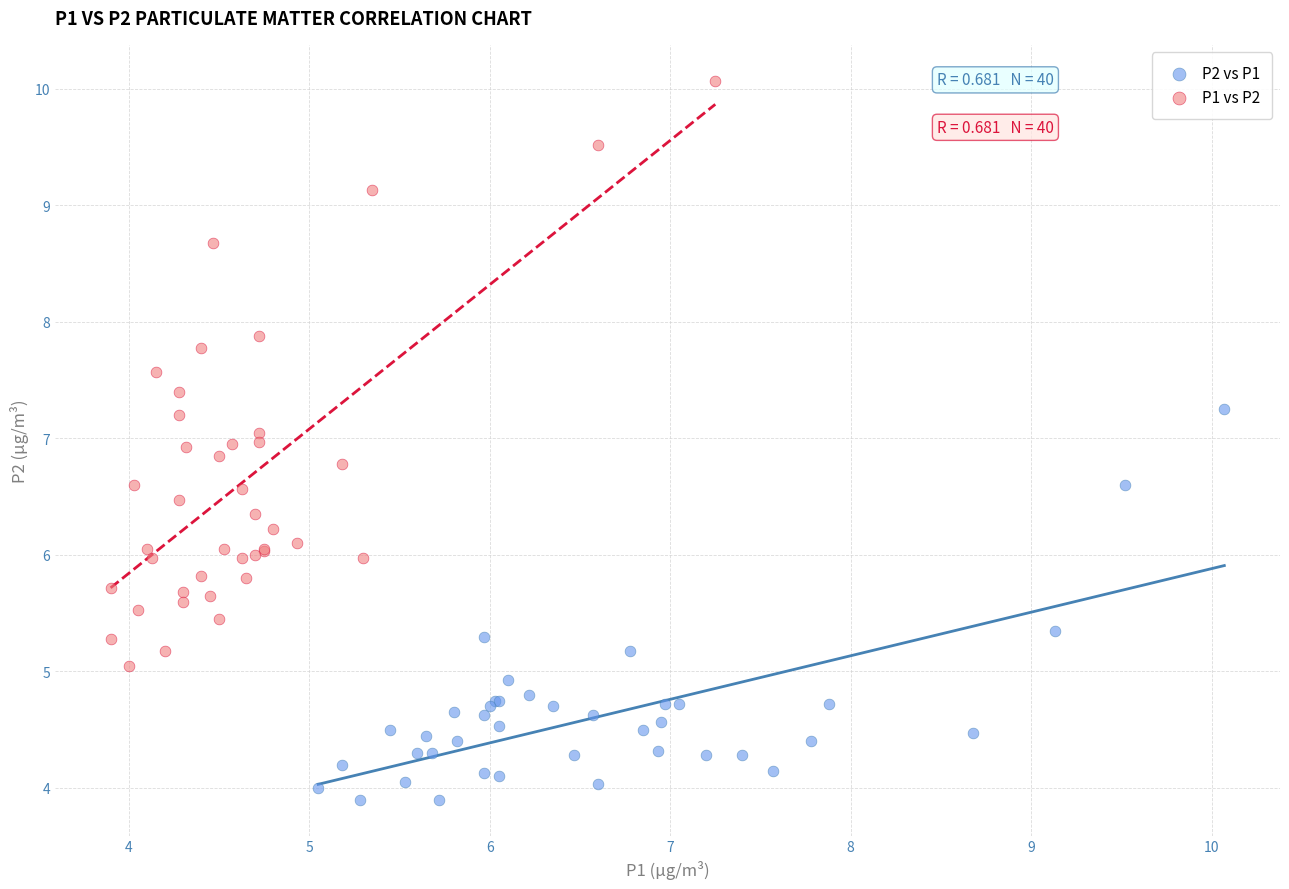

Which series contains the highest Y value?

P1 vs P2